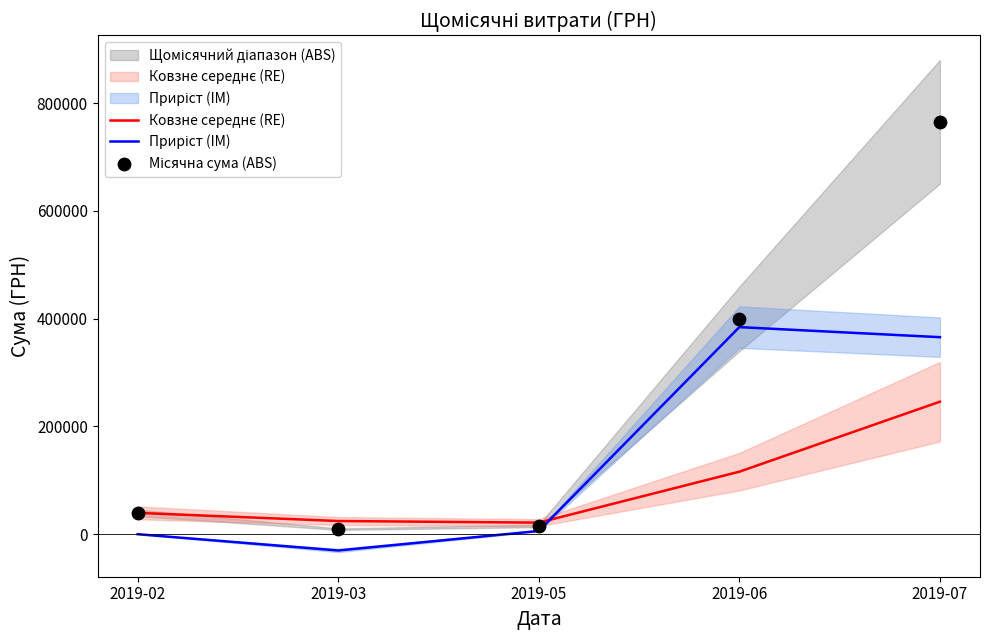

Which series has the largest total across all categories?

Місячна сума (ABS)